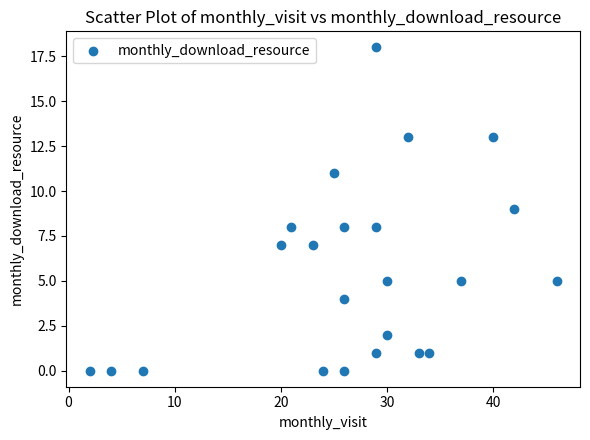

What is the range of Y values (max minus min)?

18